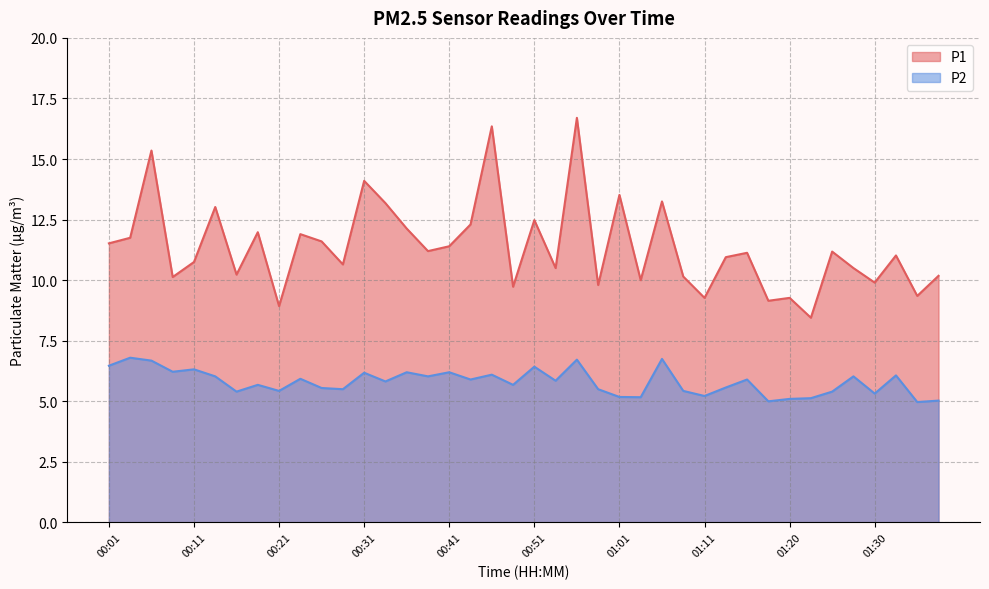

What is the label of the 26th point from the right?

00:36